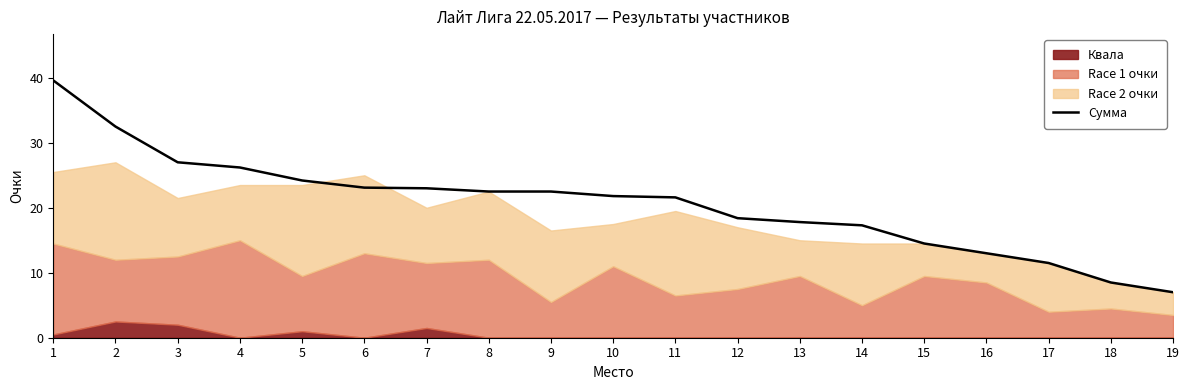

How many values are below 21?

8